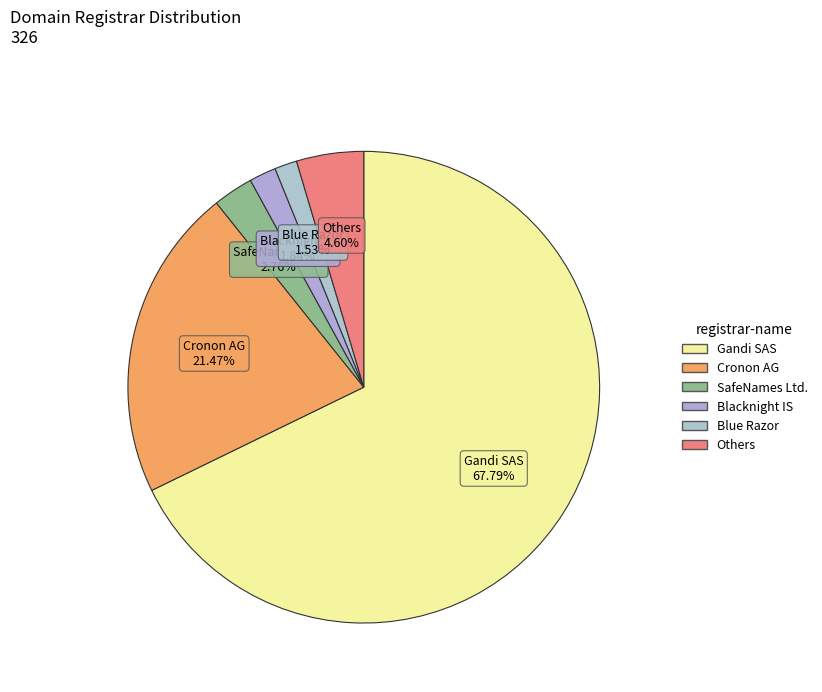

To the nearest percent, what is the average slice percentage?

17%